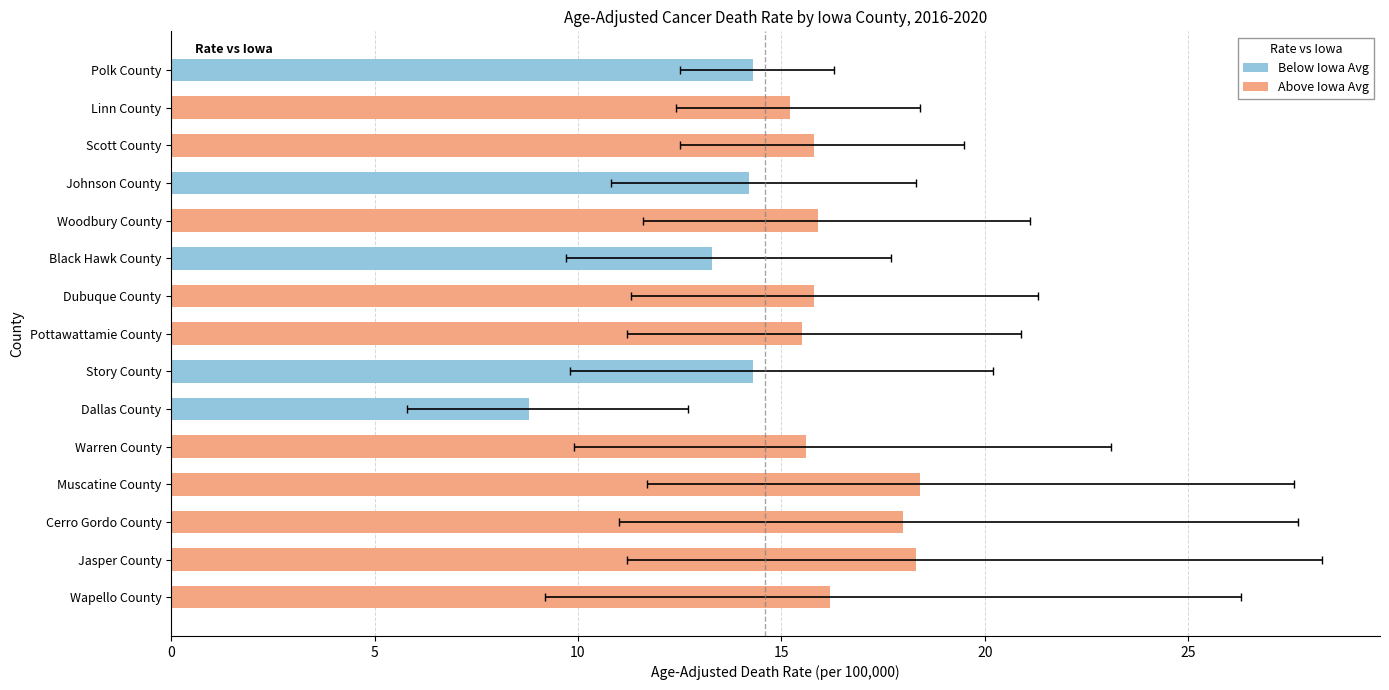

What is the change in value from 0 to 5?

+1